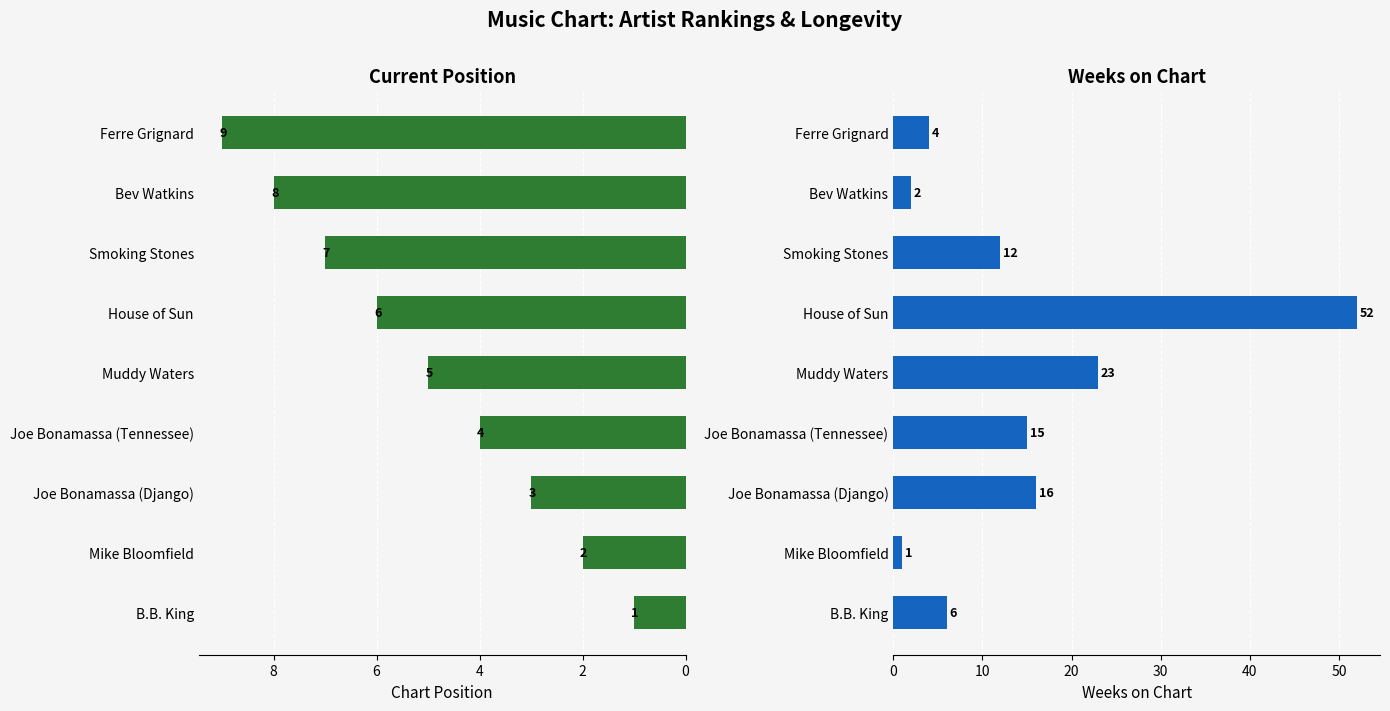

Between Joe Bonamassa (Tennessee) and Smoking Stones, which is larger?

Smoking Stones